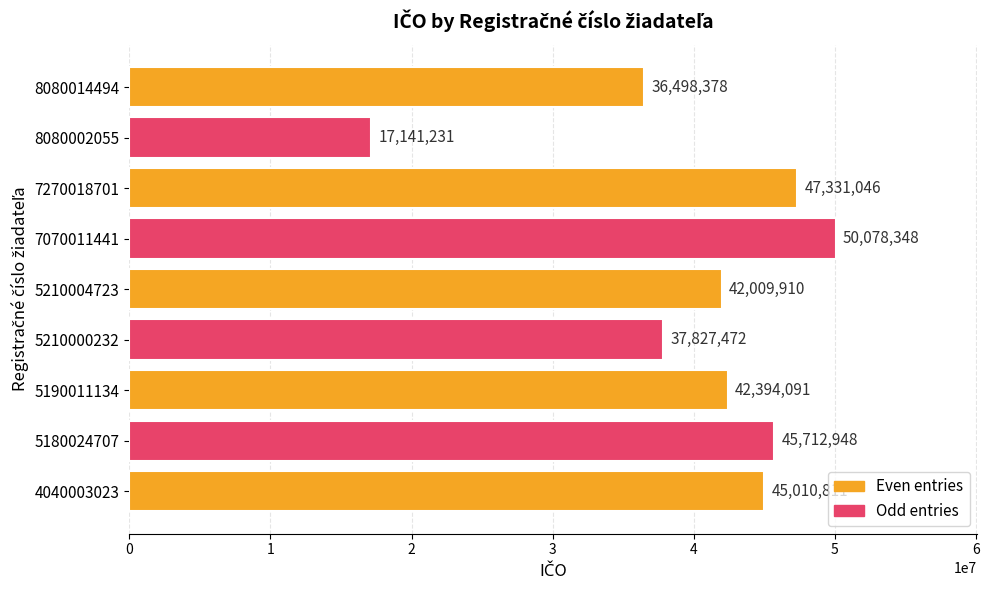

Reading bottom to top, what are all the values shown in this chart?

4040003023=45010811	5180024707=45712948	5190011134=42394091	5210000232=37827472	5210004723=42009910	7070011441=50078348	7270018701=47331046	8080002055=17141231	8080014494=36498378